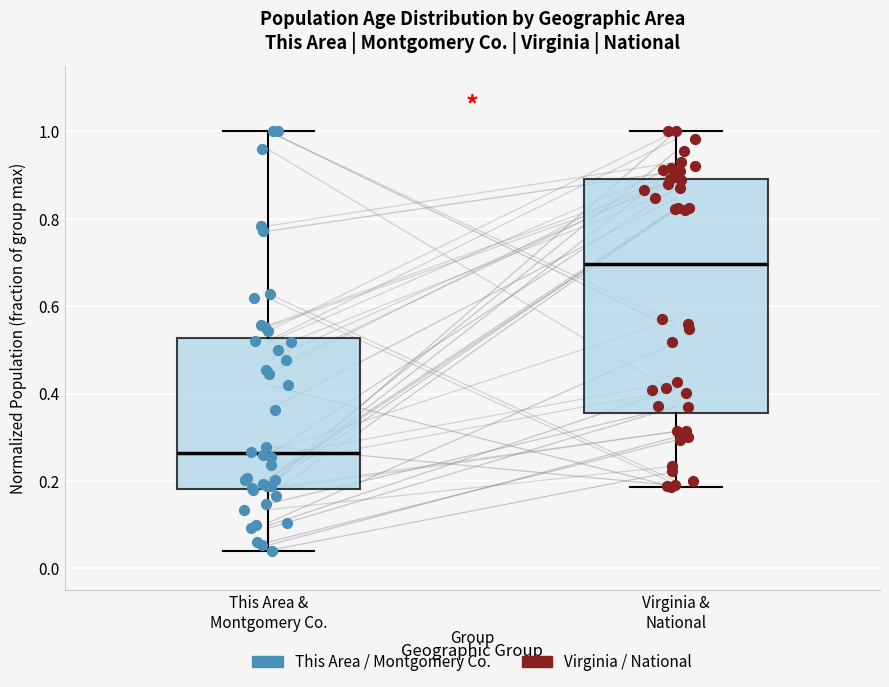

Where is the lower edge of the box for This Area & Montgomery Co. on the y-axis? The values are not printed on the chart, so give them approximately, as read against the axis.

0.18